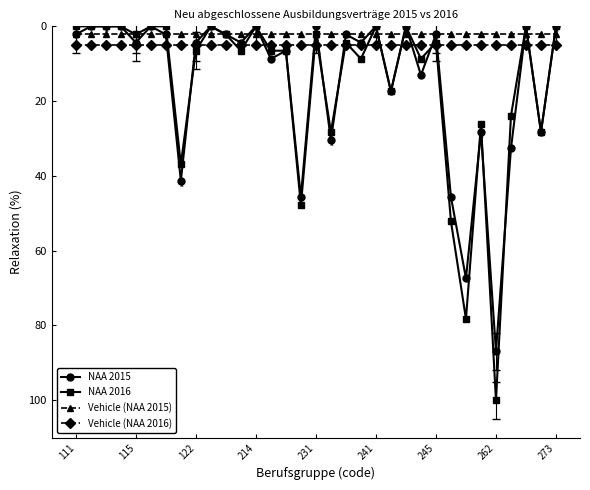

What is the value of the Vehicle (NAA 2016) point at the 7th from the left?

5.0